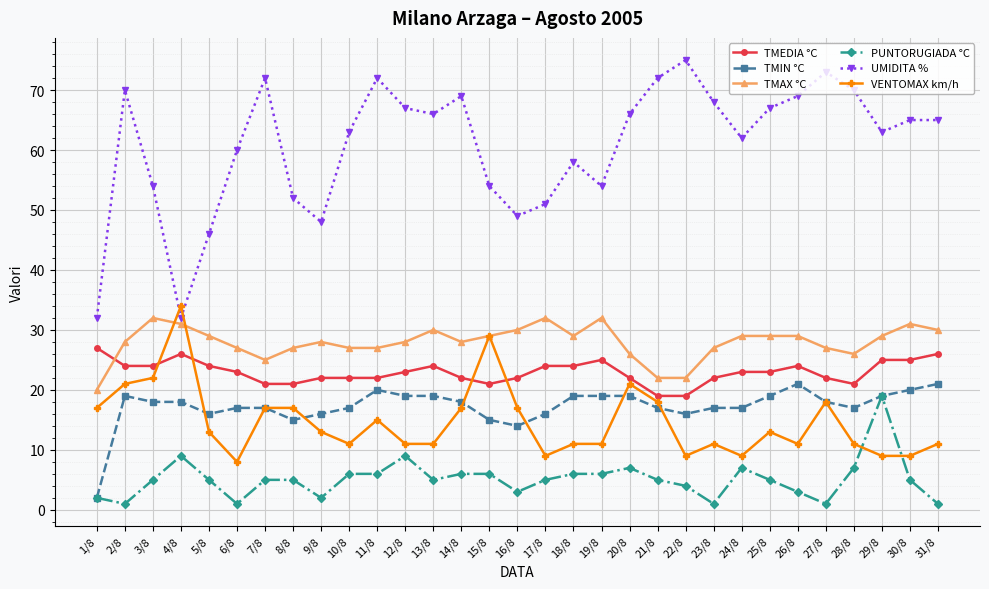

The VENTOMAX km/h series shows 11 at 13/8. True or false?

True